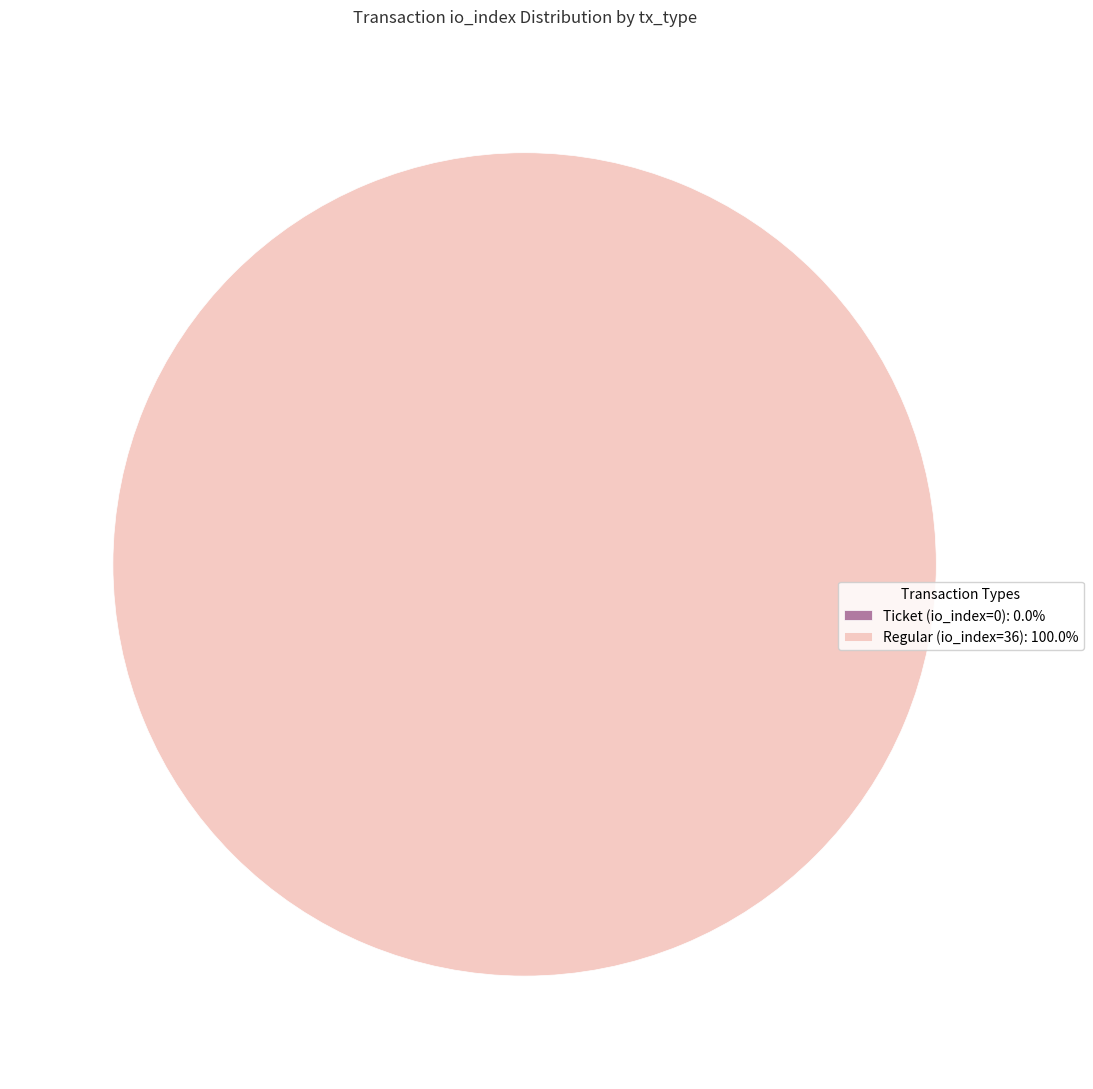

How many slices are in this pie chart?

2